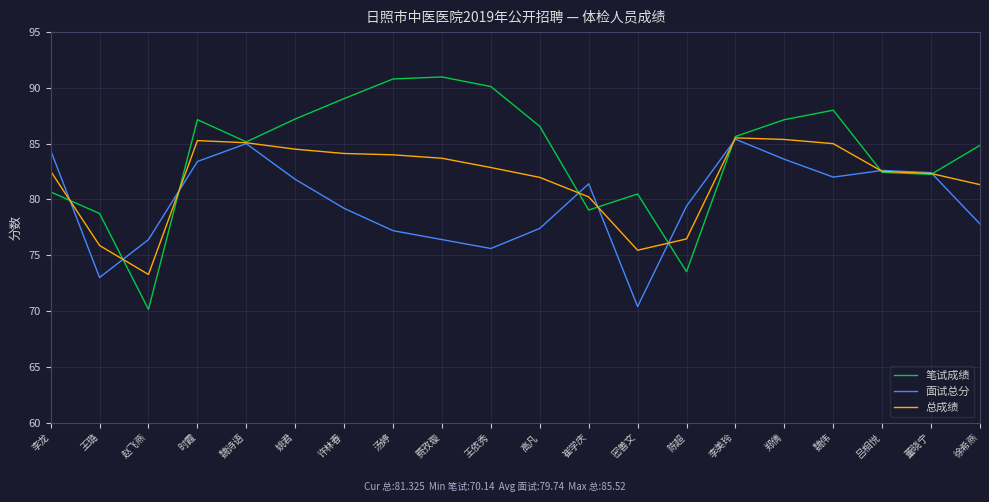

True or false: 总成绩 has a value of 82.0 at 高凡.

True